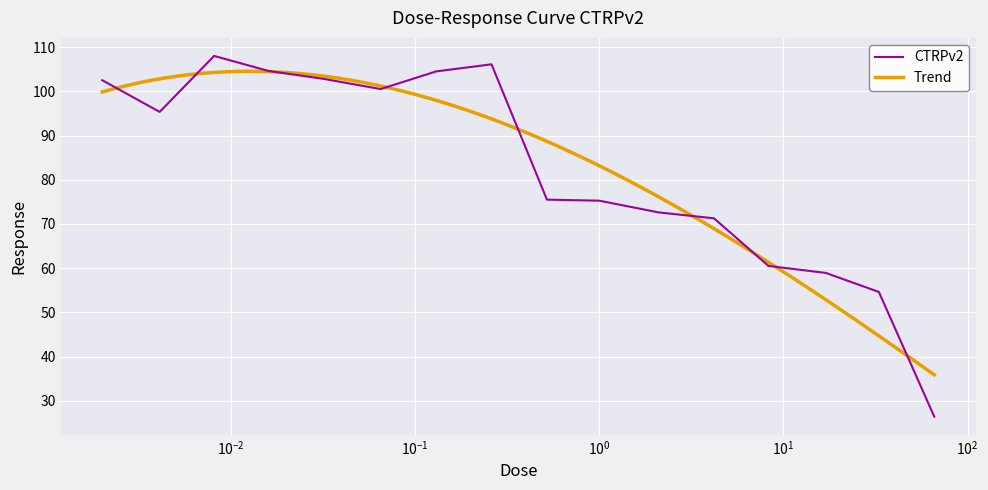

What is the change in value from 0.52 to 4.2?

-4.2